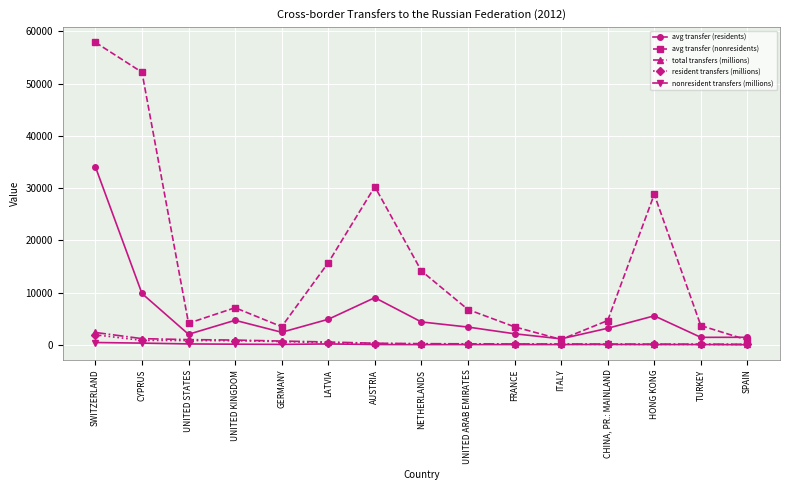

Where is the first local minimum for avg transfer (residents)?

UNITED STATES